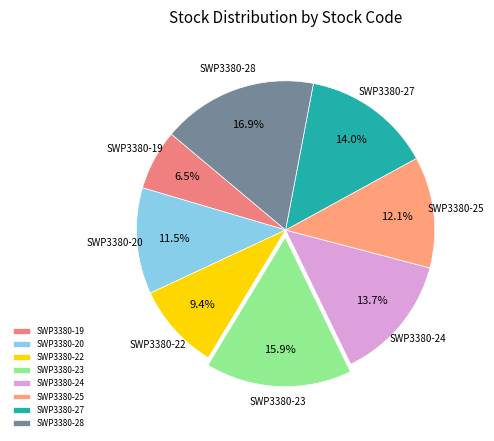

What is the smallest slice in the pie chart?

SWP3380-19